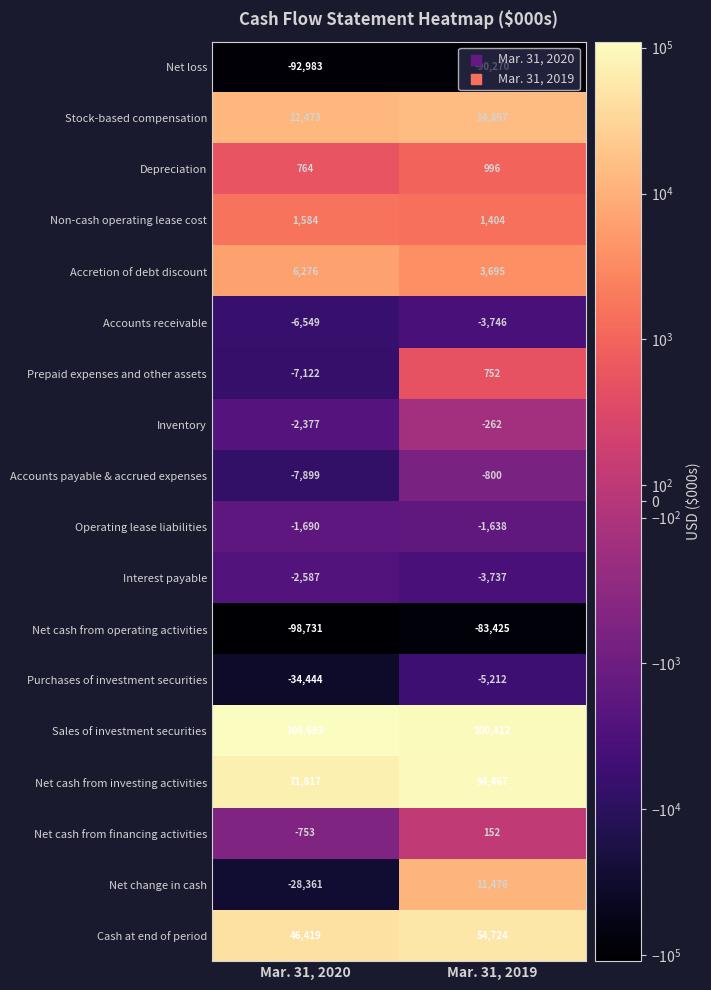

What is the average value of the Net cash from investing activities series?

83142